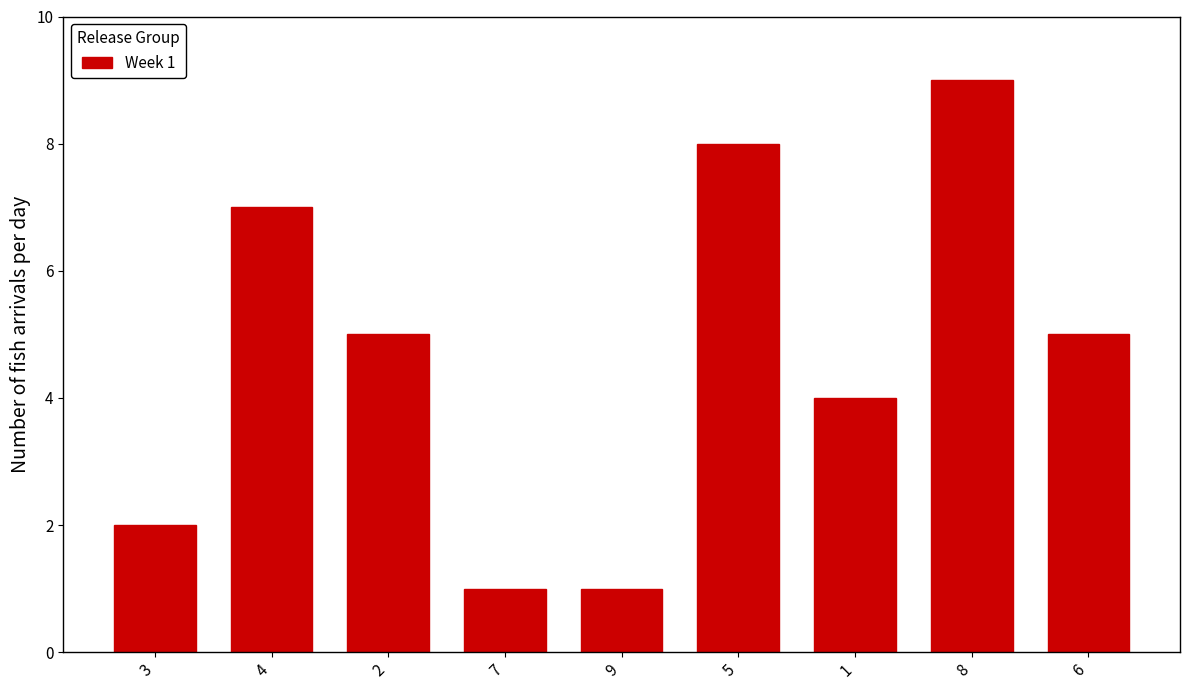

Is it true that the value at 5 is 8?

True